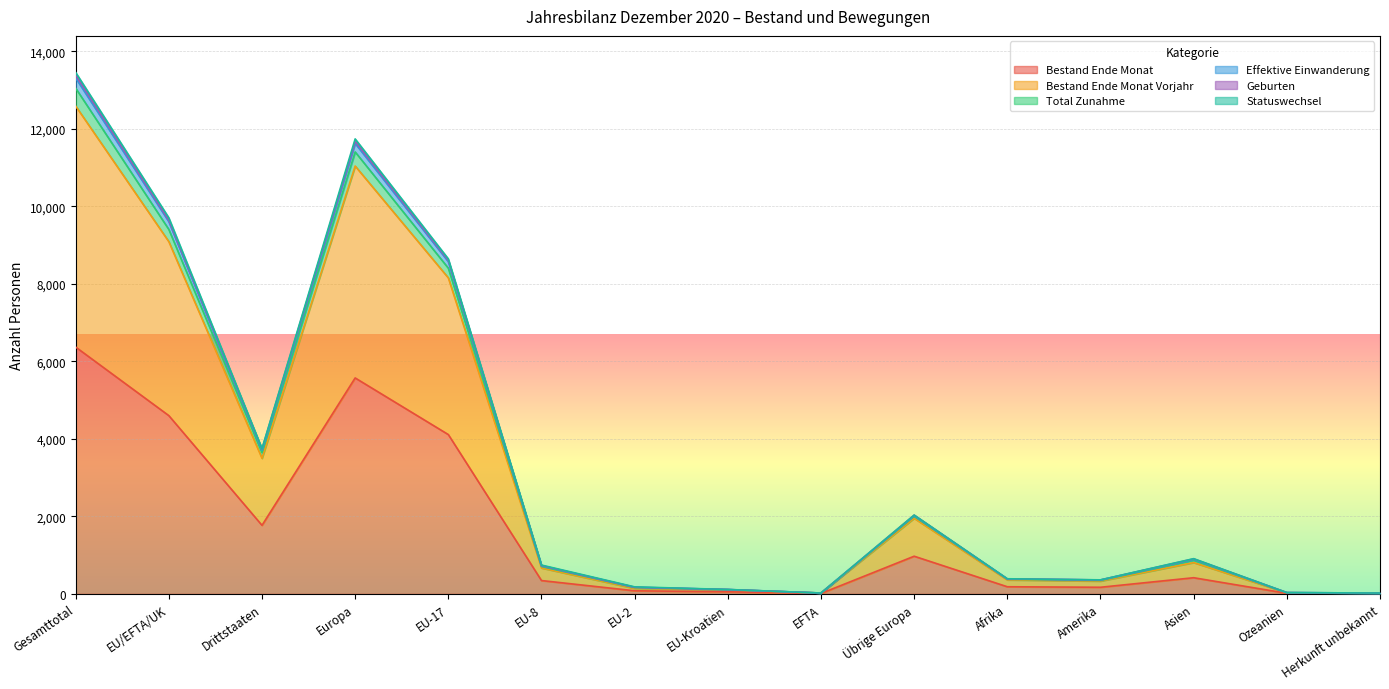

True or false: Bestand Ende Monat and Geburten cross at least once.

False